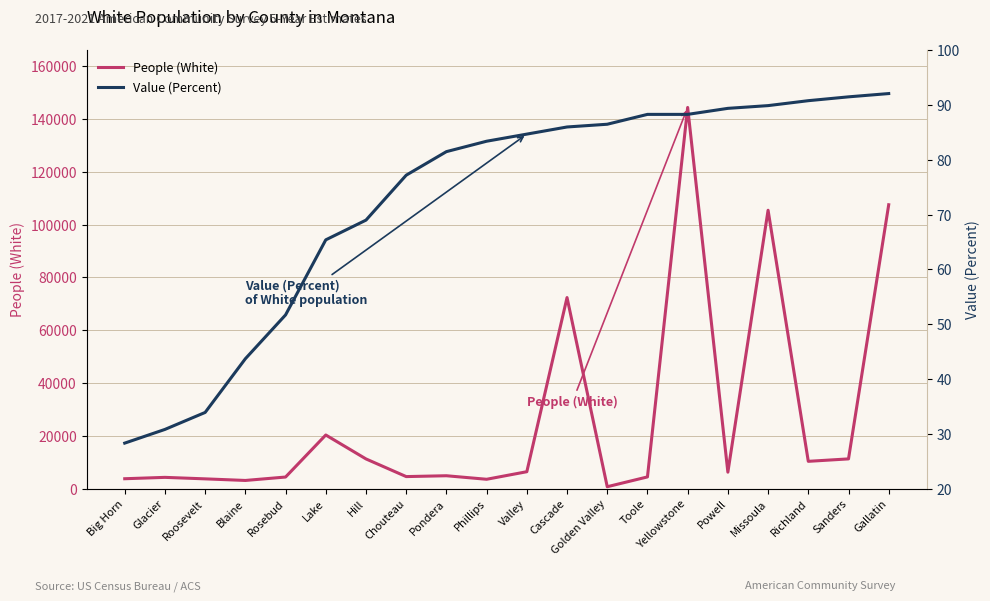

Is it true that Value (Percent) equals 88.3 at Toole?

True